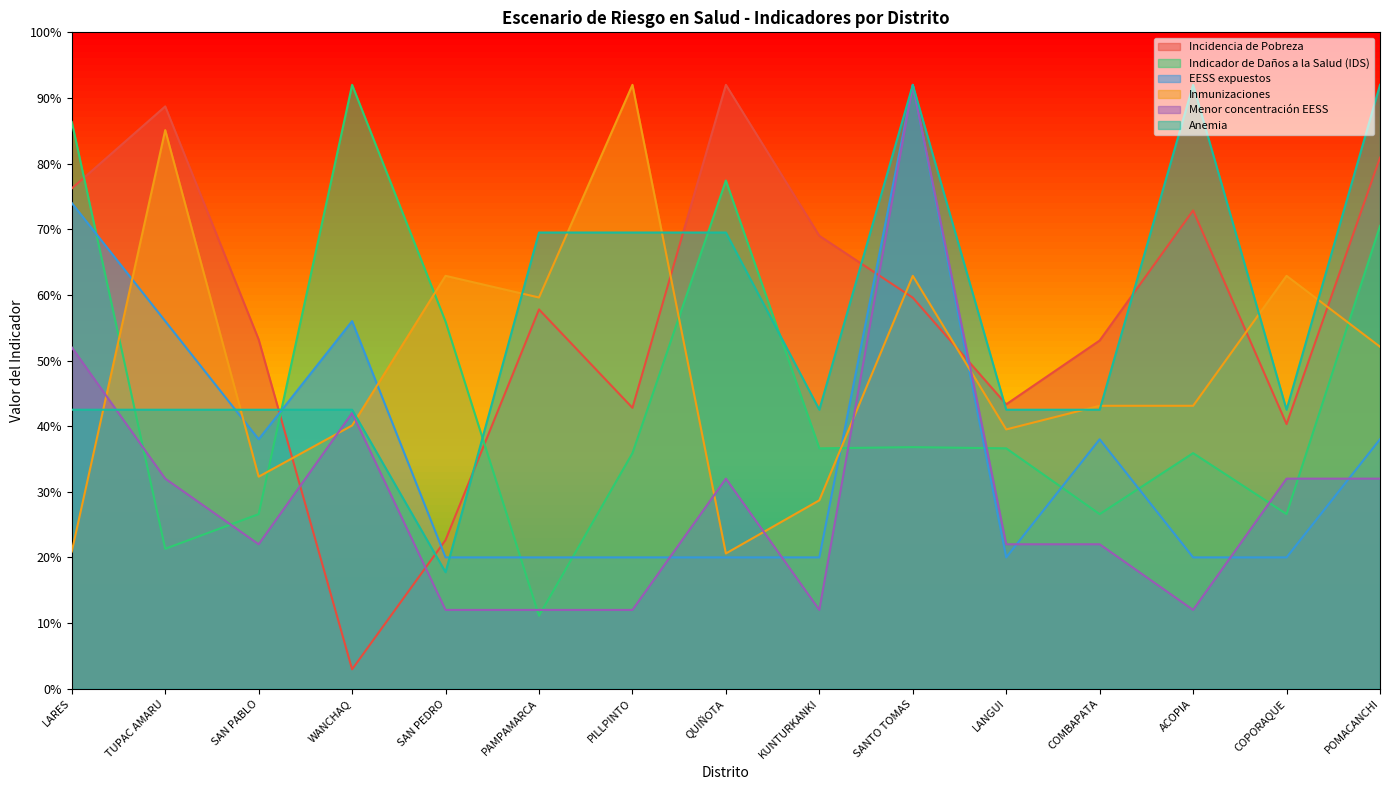

How many times do EESS expuestos and Inmunizaciones cross each other?

5